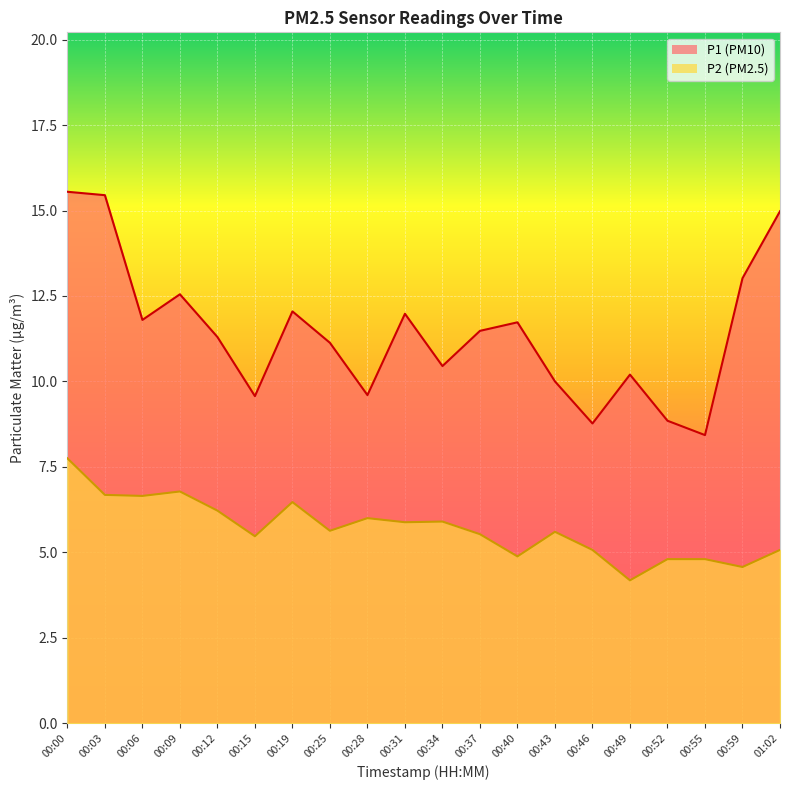

Is the value of P1 at 00:40 greater than the value of P2 at 00:40?

Yes